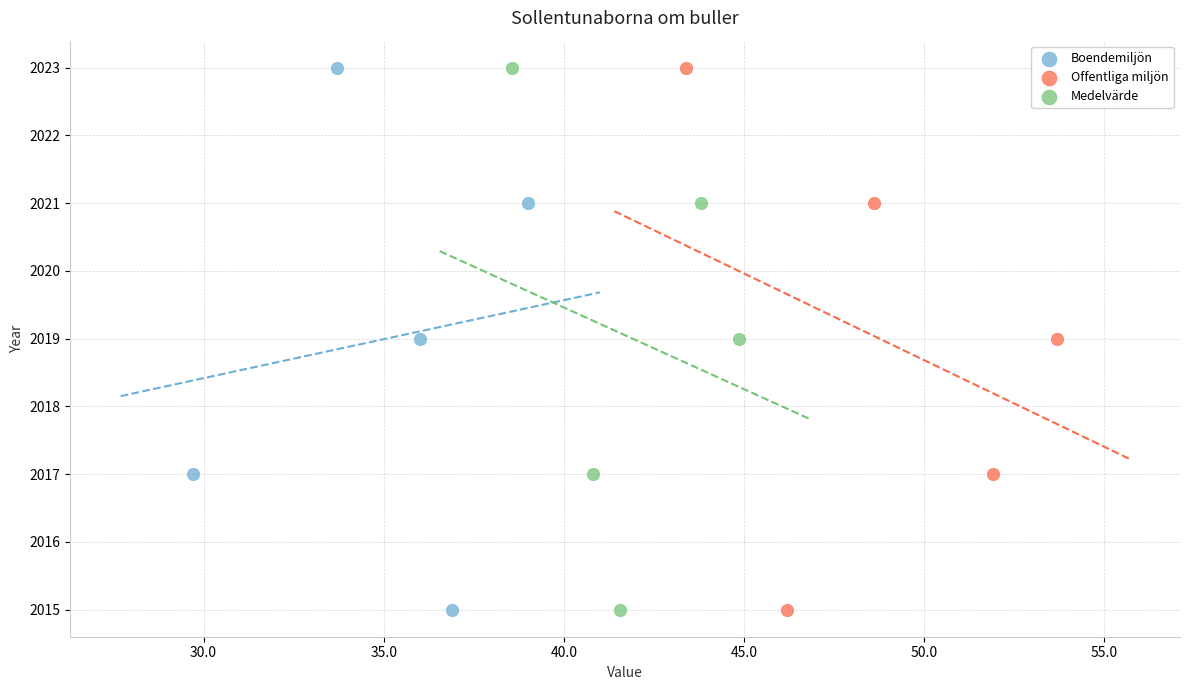

What are all the series names shown in the legend?

Boendemiljön, Offentliga miljön, Medelvärde